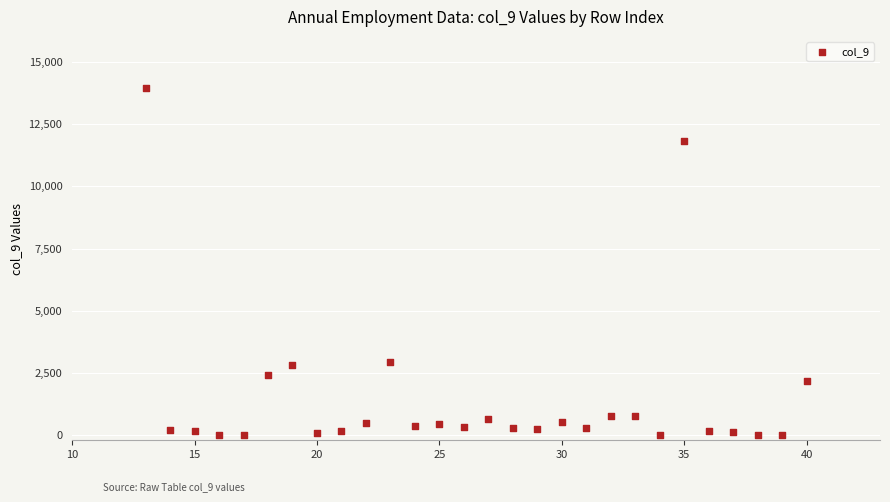

What is the range of X values (max minus min)?

27